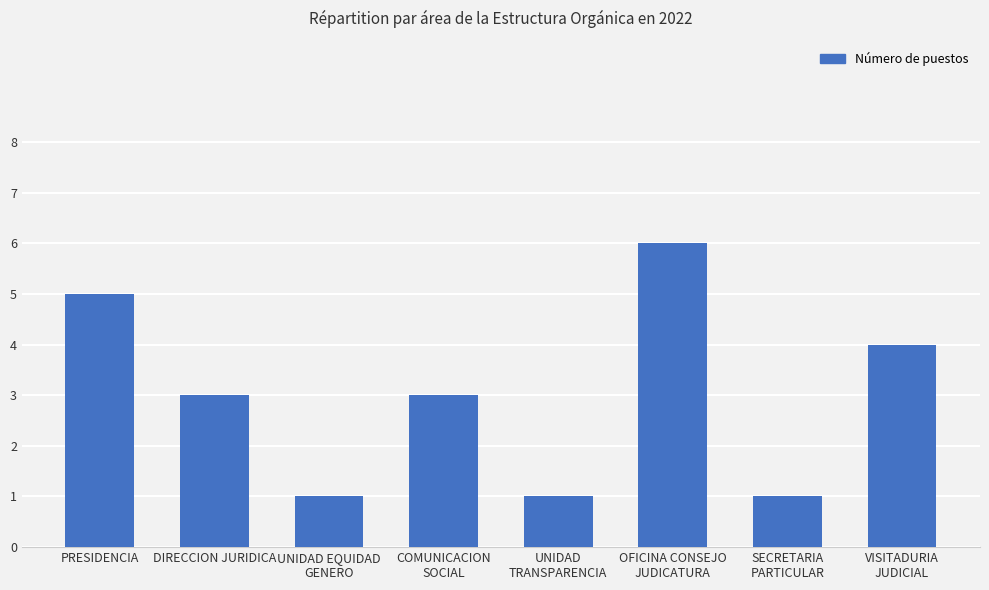

How many categories are shown in the chart?

8